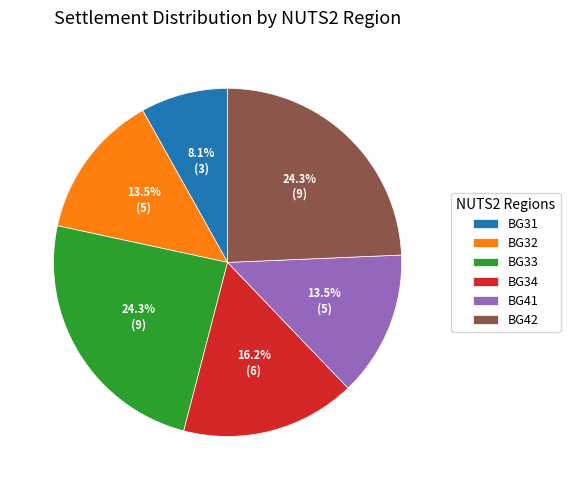

What is the ratio of the value at BG32 to the value at BG34?

0.8